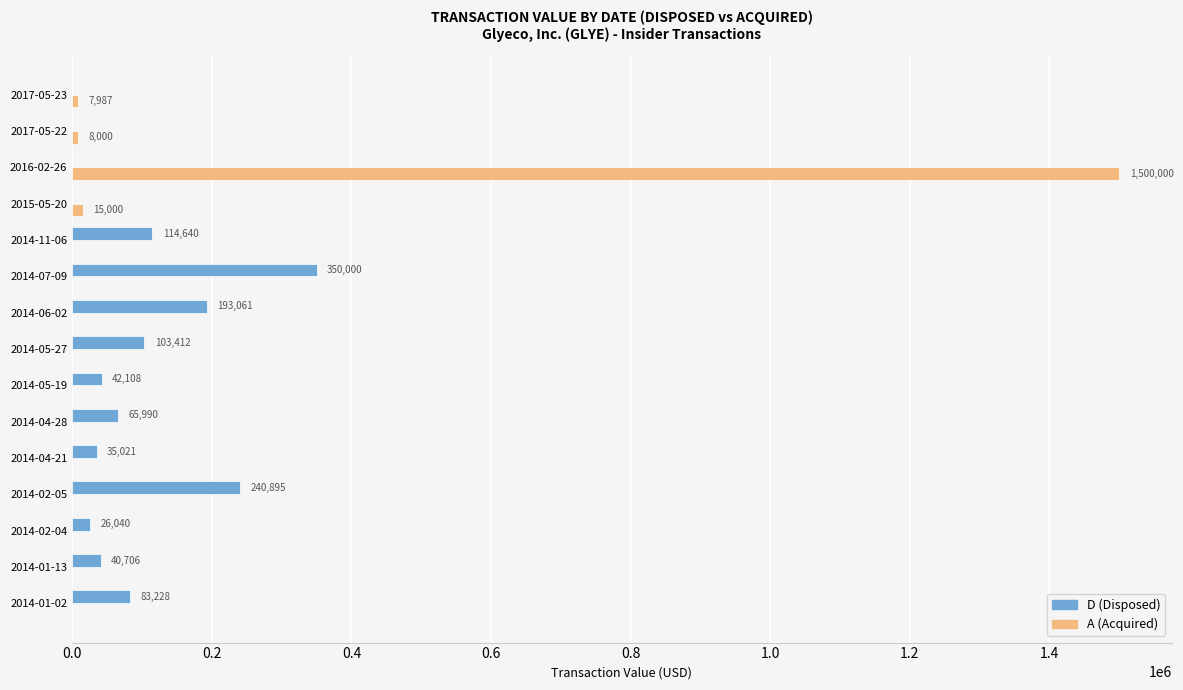

Which series has the largest total across all categories?

A (Acquired)